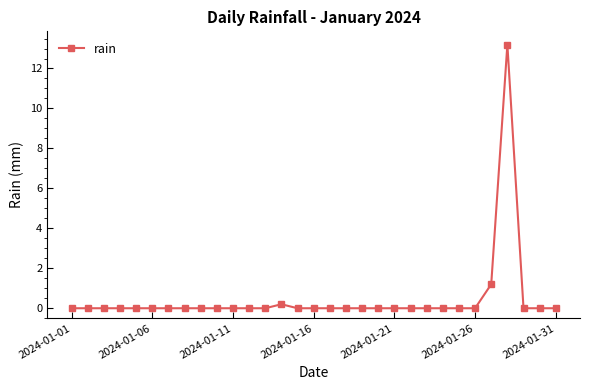

What is the maximum value shown in the chart?

13.2